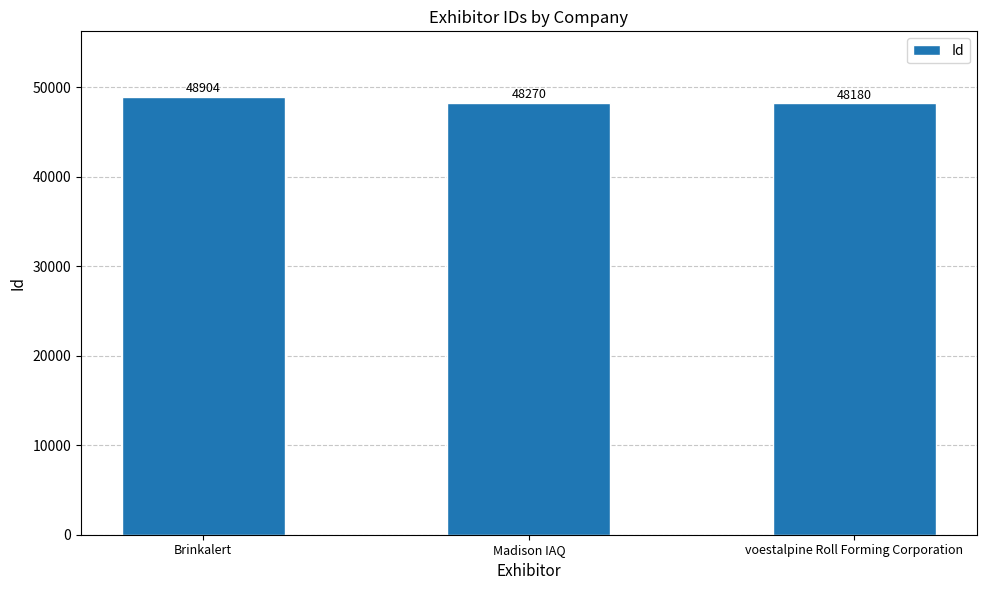

What is the change in value from Brinkalert to Madison IAQ?

-634